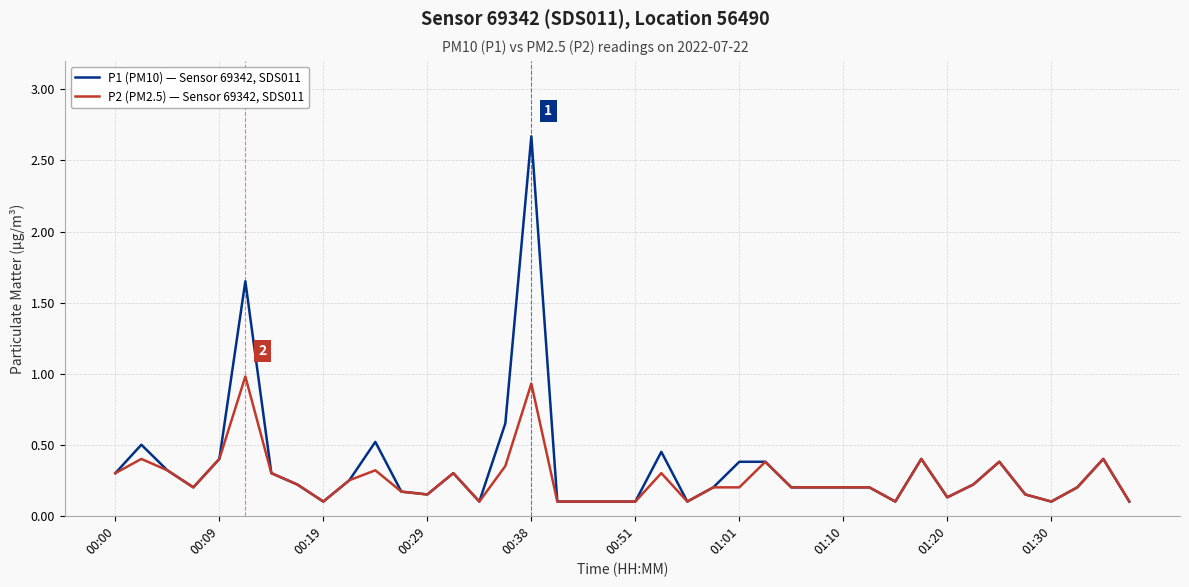

List the series in order of their peak value, highest first.

P1 (PM10) — Sensor 69342, SDS011, P2 (PM2.5) — Sensor 69342, SDS011